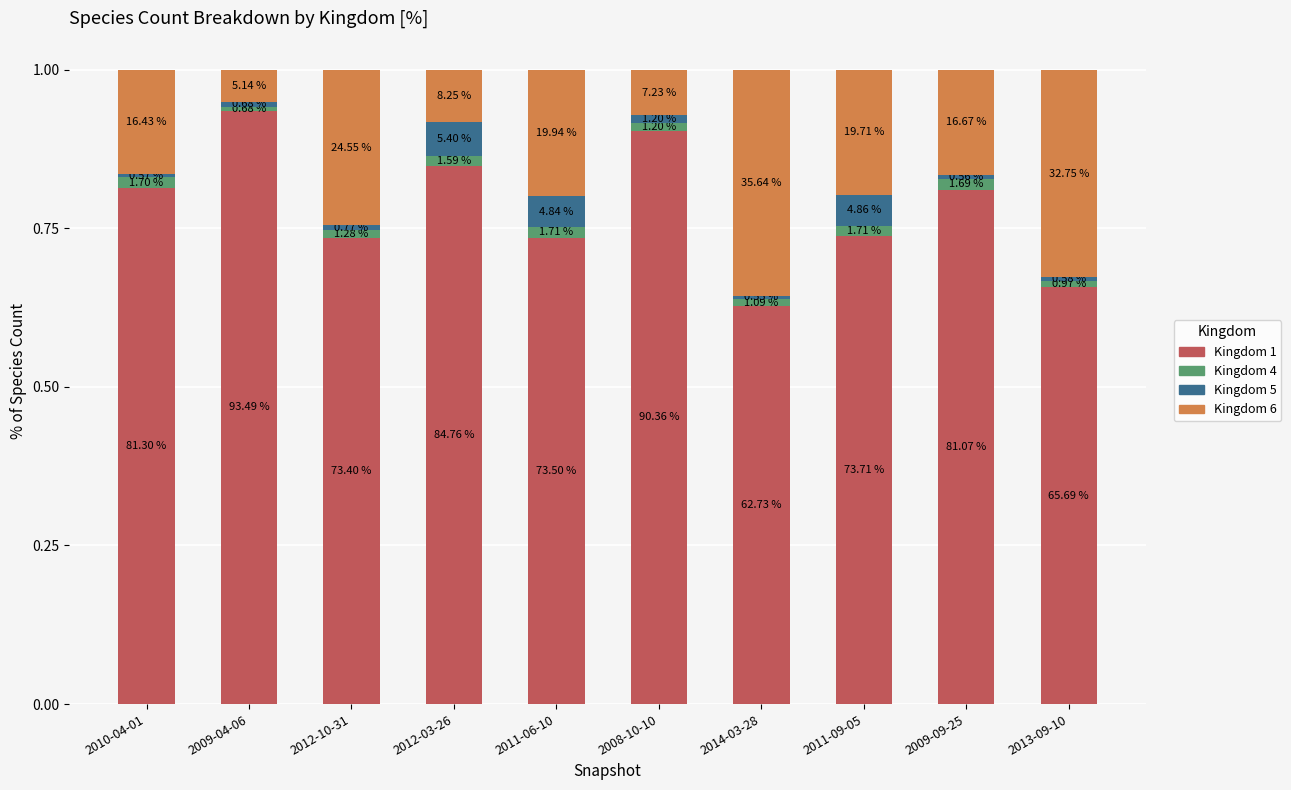

What is the sum of the Kingdom 6 values at 2014-03-28 and 2010-04-01?

0.5